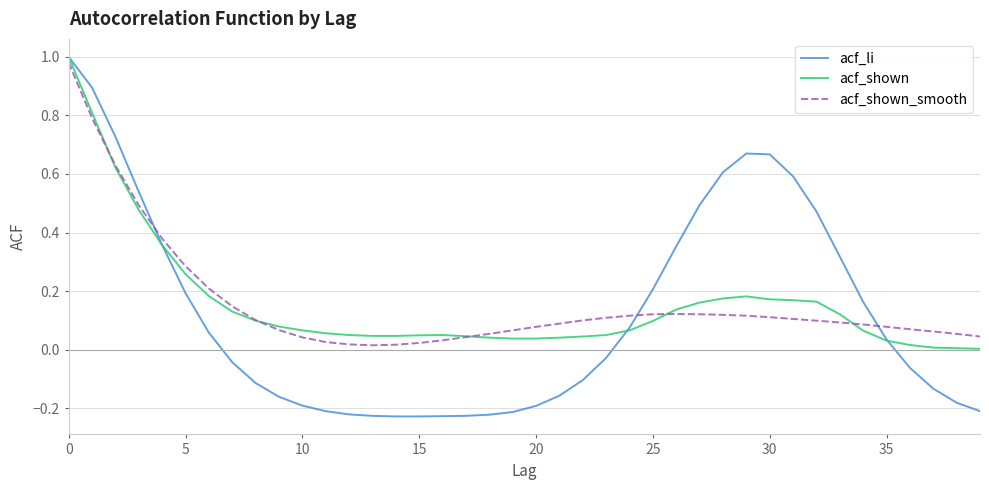

Which series has the widest spread of values?

acf_li